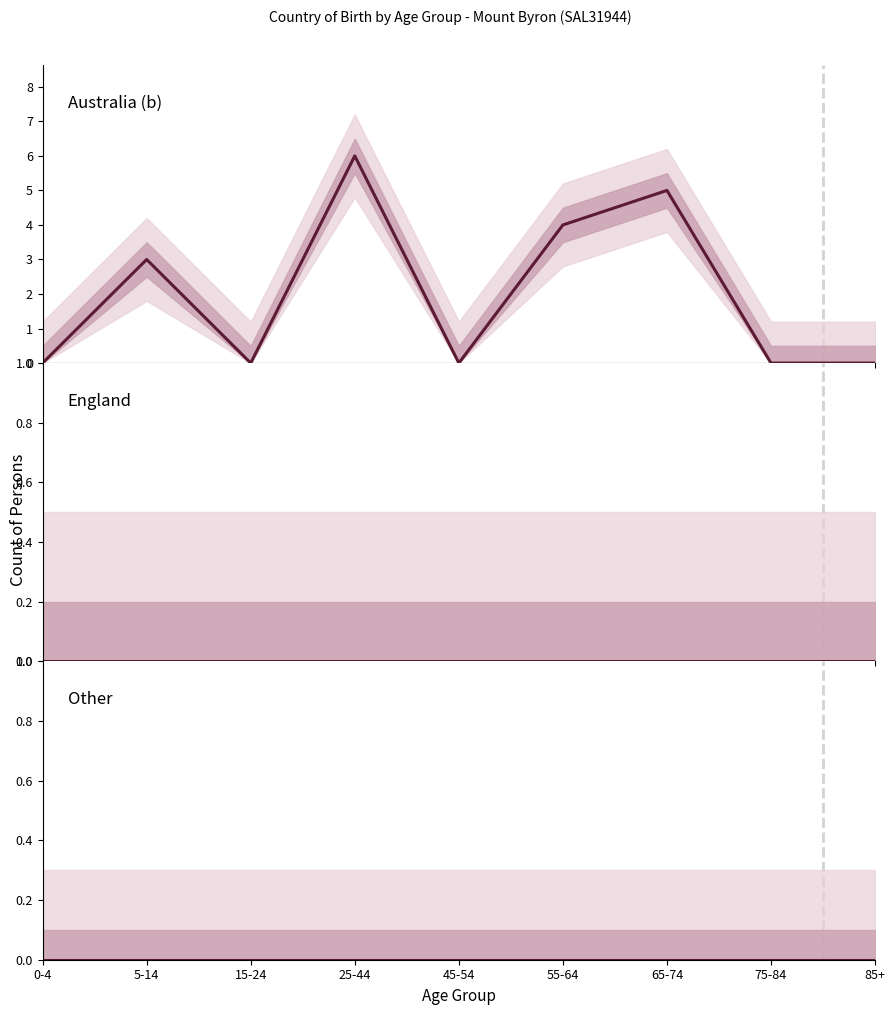

True or false: England and Australia (b) cross at least once.

False